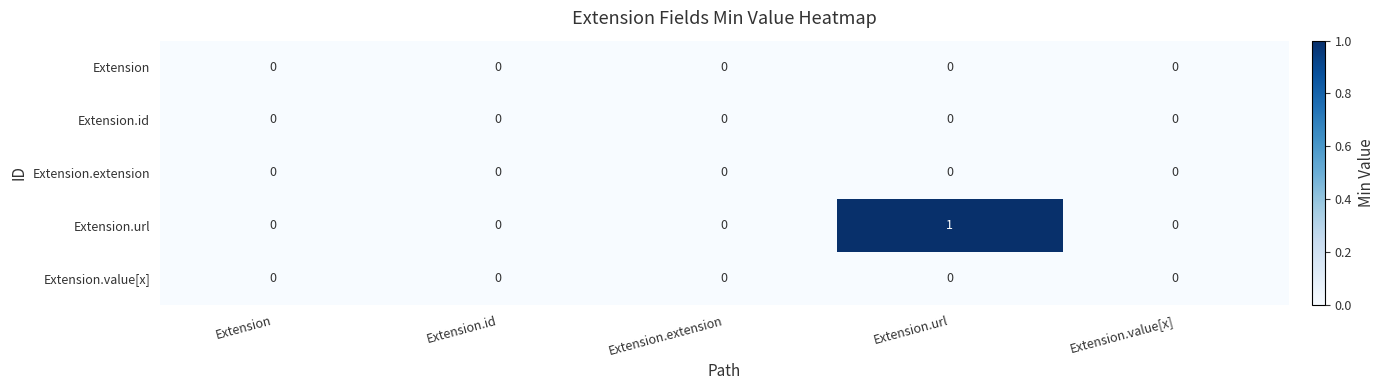

Reading left to right, extract all data points from this chart.

Extension: 0	0	0	0	0
Extension.id: 0	0	0	0	0
Extension.extension: 0	0	0	0	0
Extension.url: 0	0	0	1	0
Extension.value[x]: 0	0	0	0	0